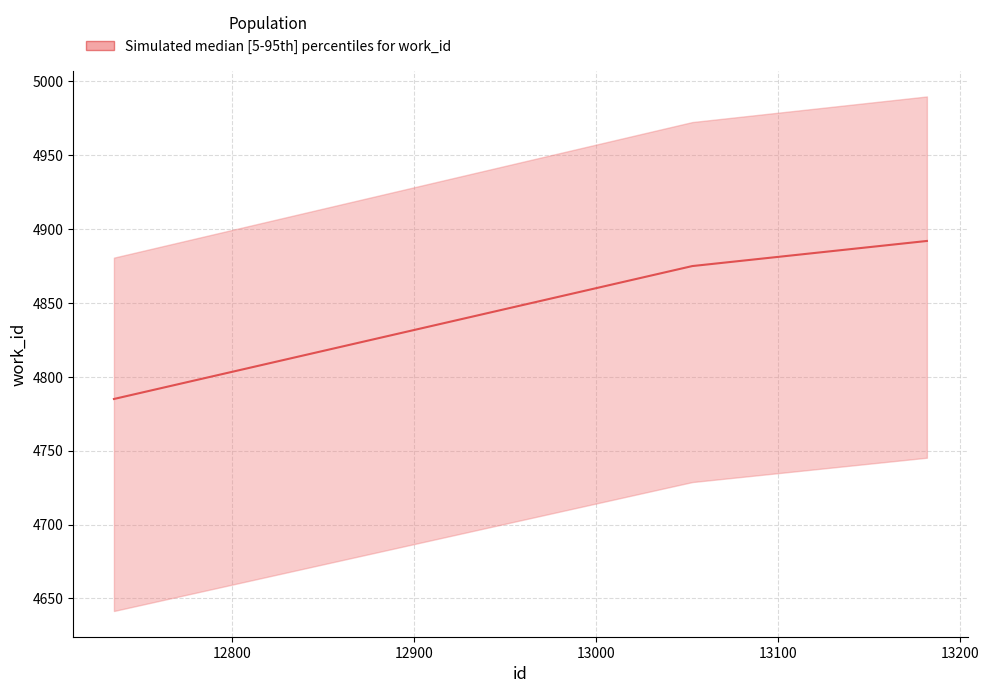

Does the chart have visible grid lines?

Yes